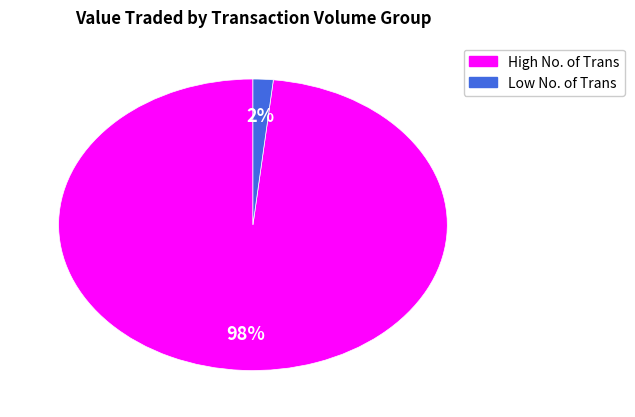

To the nearest percent, what is the average slice percentage?

50%